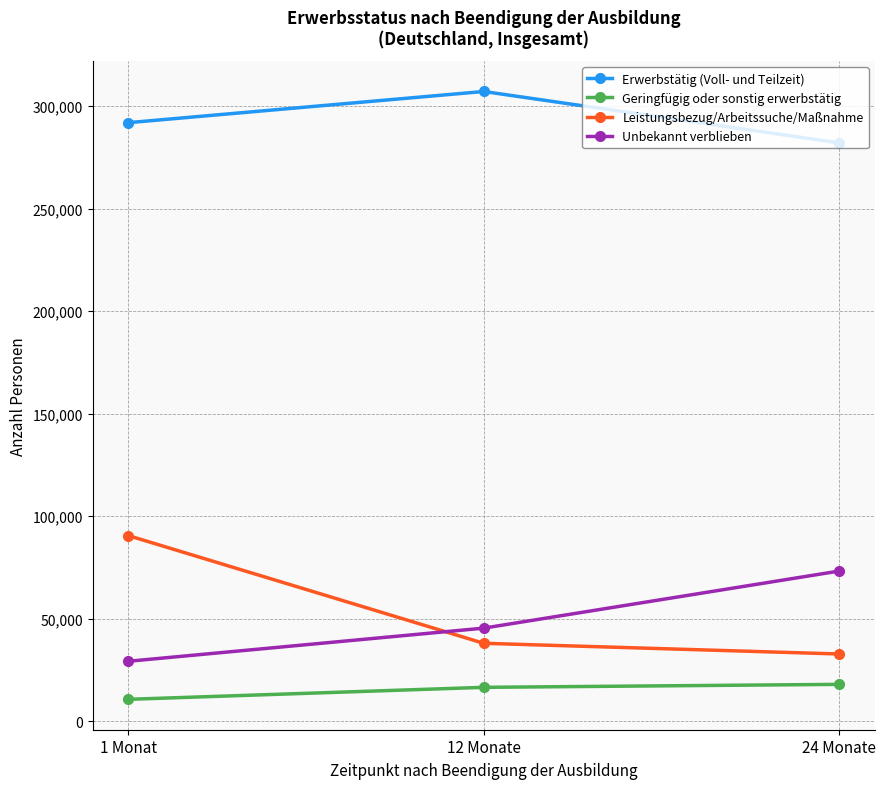

Which series has the widest spread of values?

Leistungsbezug/Arbeitssuche/Maßnahme